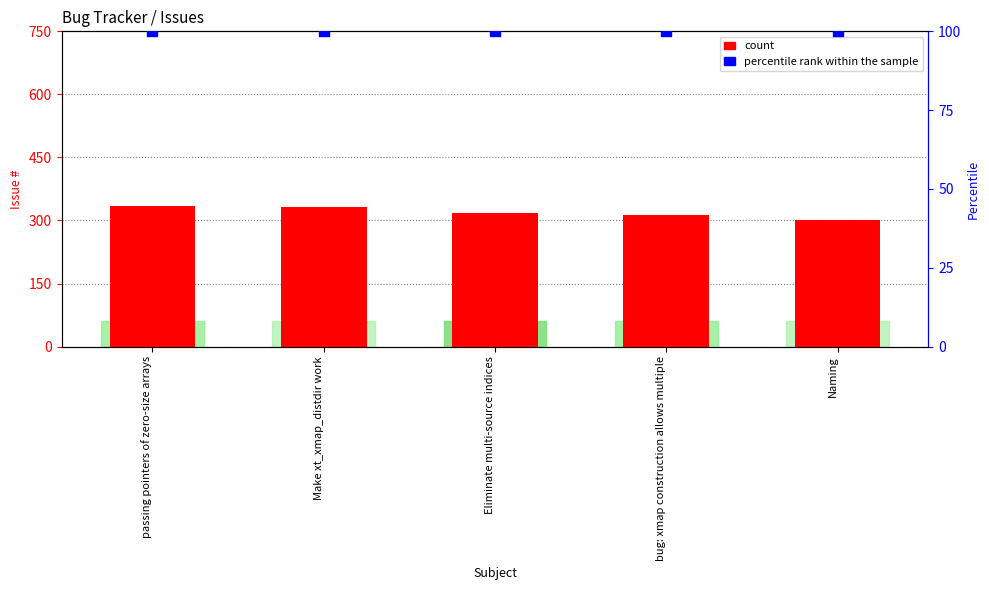

What is the total value across all series at Naming?

402